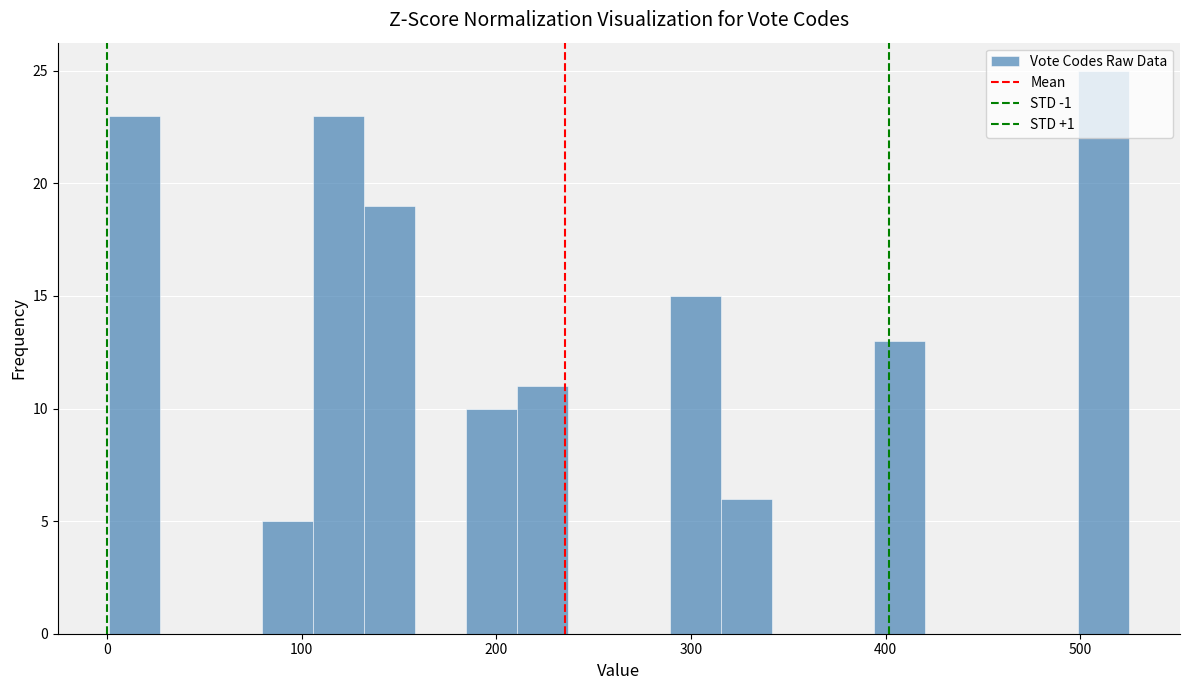

Read against the x-axis, roughly where is the centre of the tallest bar?

510